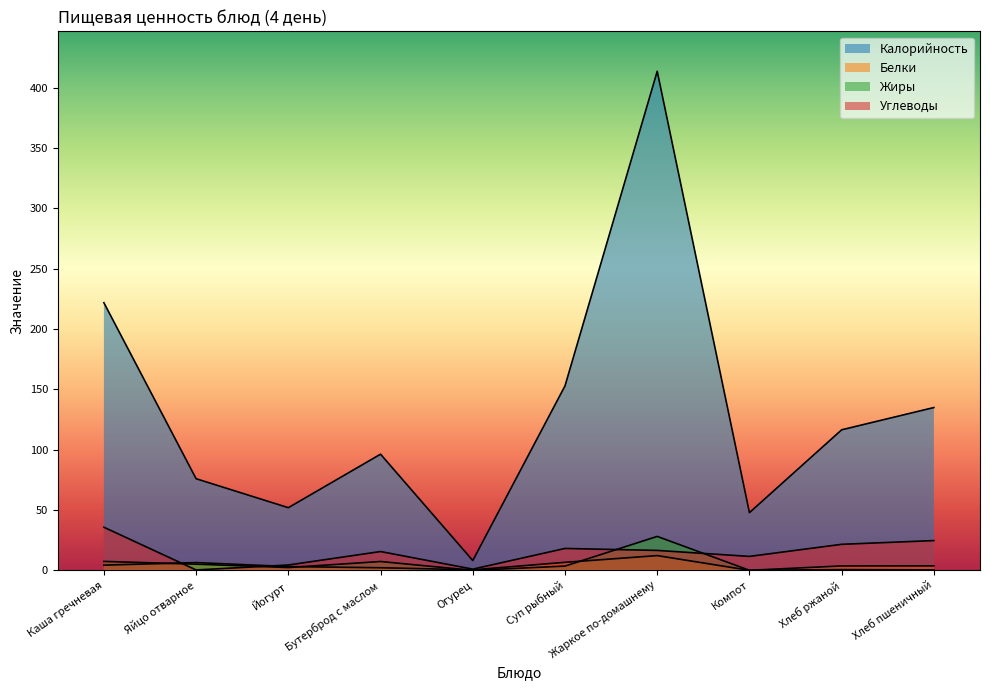

Between Жаркое по-домашнему and Компот, which series saw the biggest shift?

Калорийность